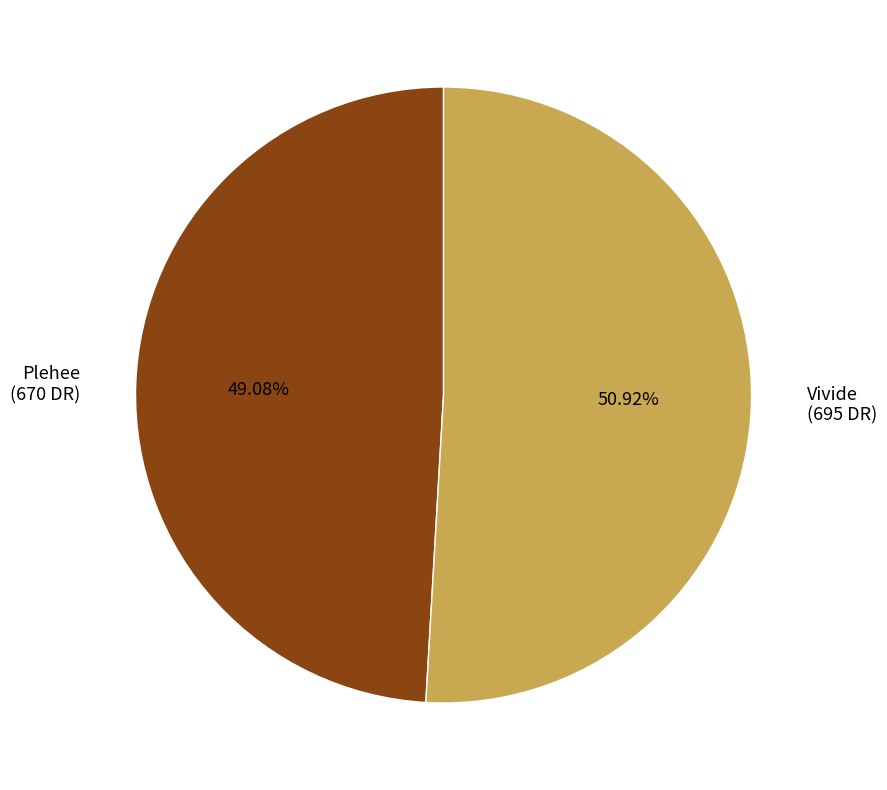

What percentage is NOT represented by Vivide?

49.1%